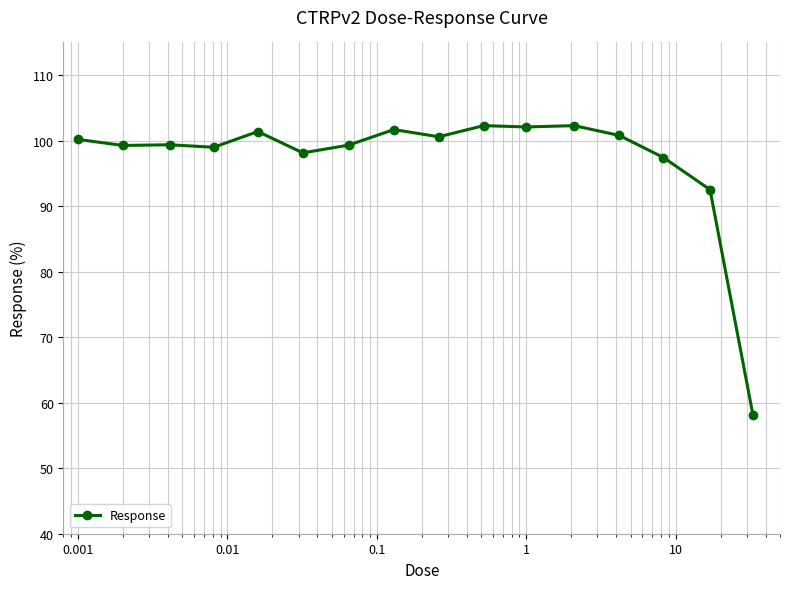

True or false: the data has more than 0 interior local peaks.

True